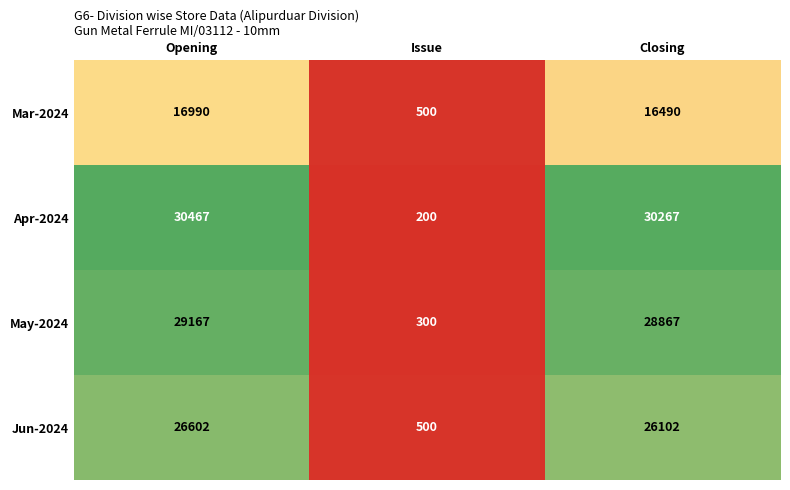

Which series has the widest spread of values?

Apr-2024